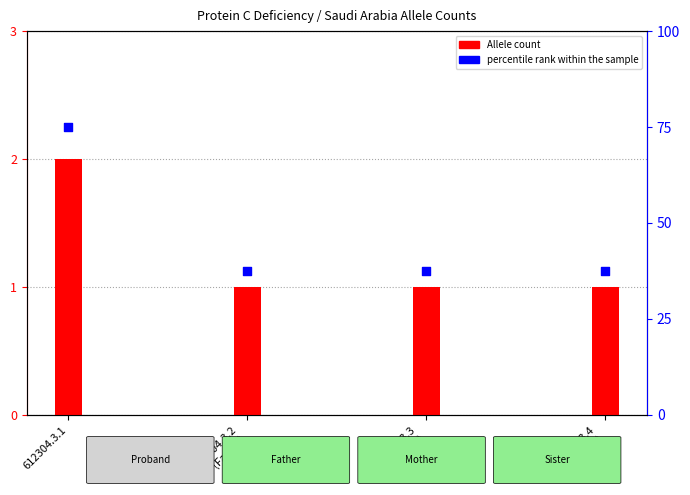

At how many categories does at least one series exceed 29?

4